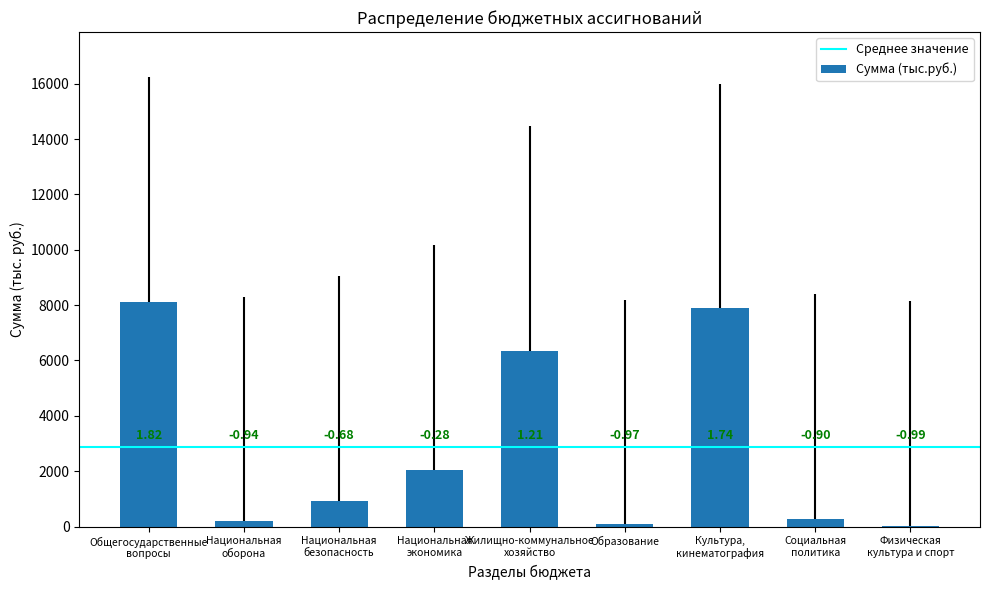

Are the bars horizontal?

No